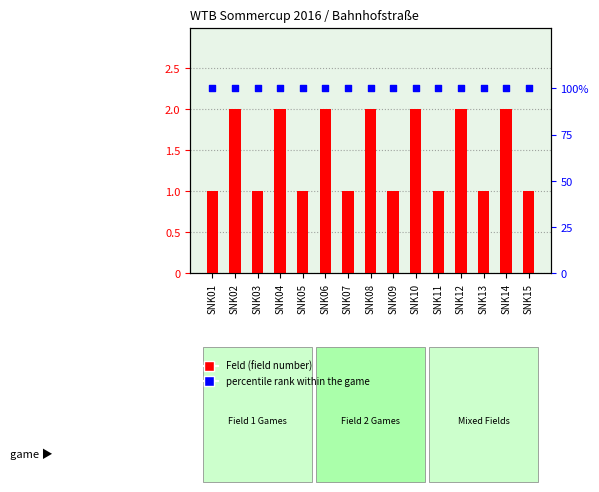

What is the total value across all series at SNK03?

101